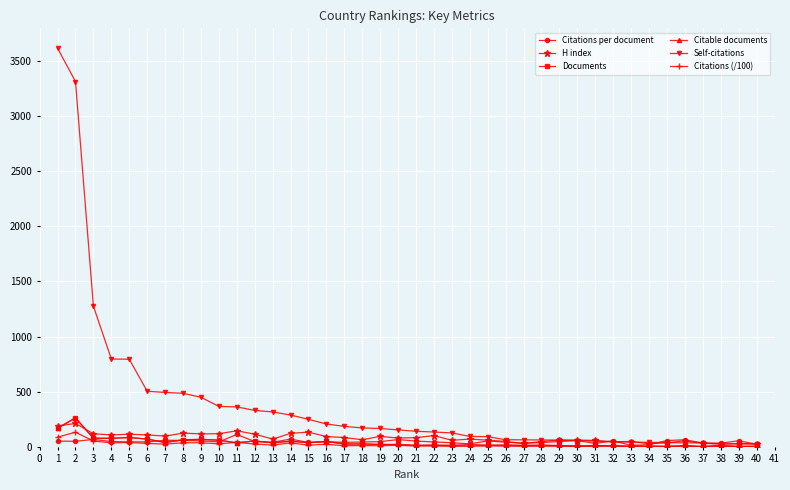

Between 14 and 38, which series saw the biggest shift?

Self-citations